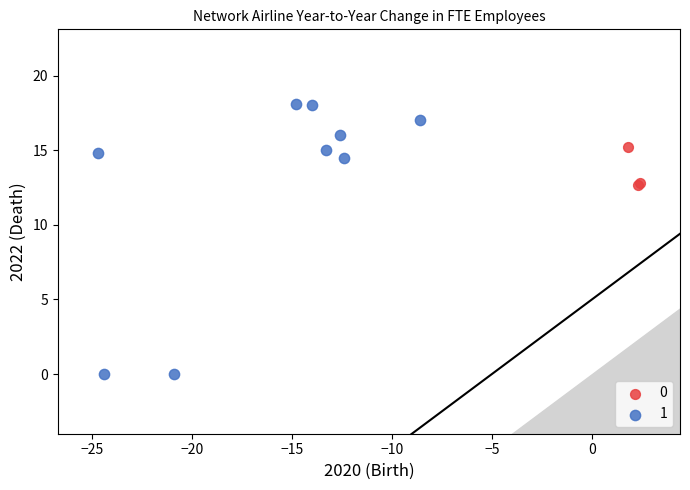

Which series has the largest Y range (max minus min)?

1